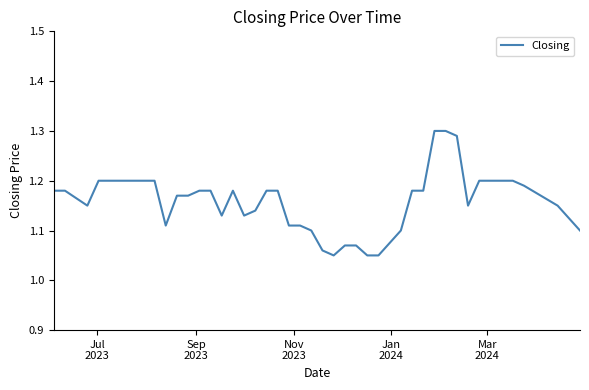

Does the chart have visible grid lines?

No